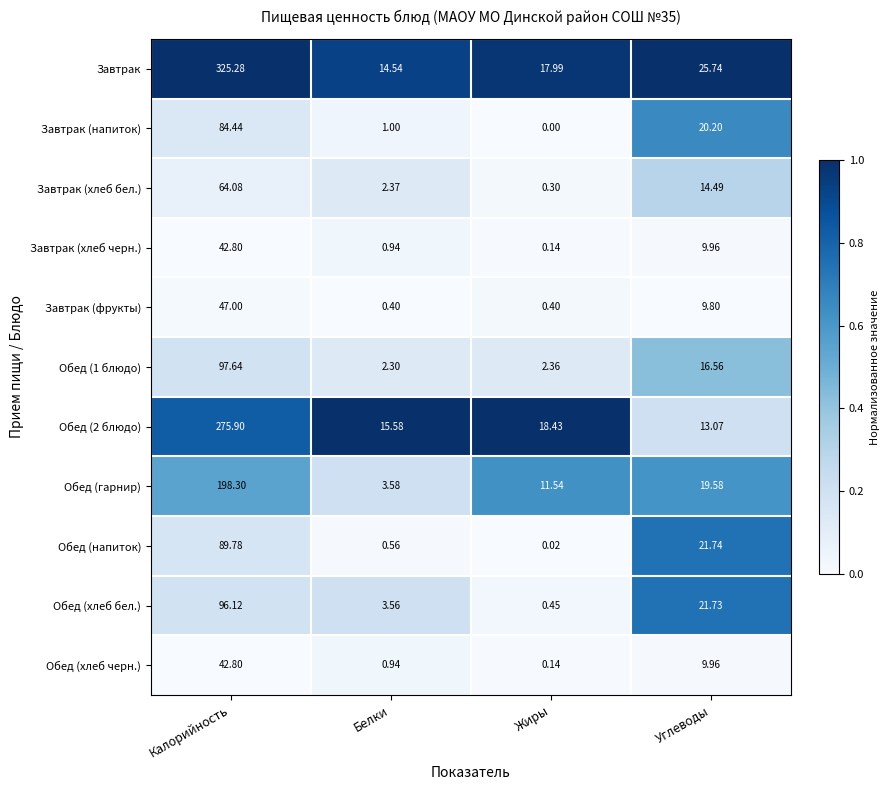

Which series changed the most between Калорийность and Белки?

Завтрак